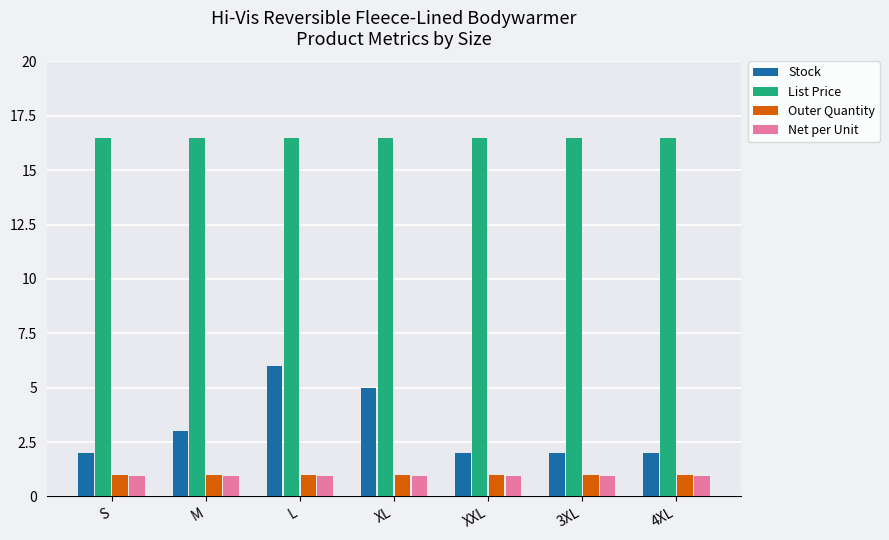

Which series changed the most between M and L?

Stock